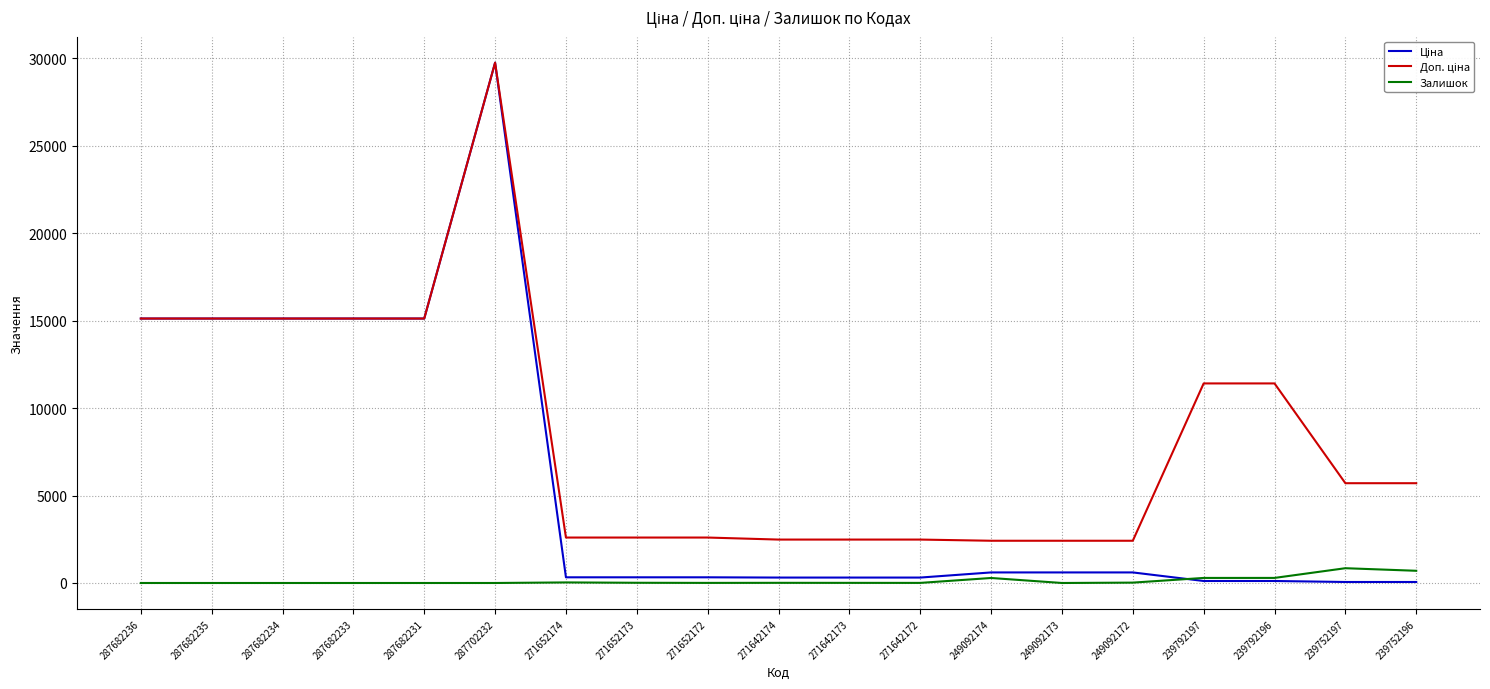

What is the difference between the highest and lowest values at 287682234?

15120.0